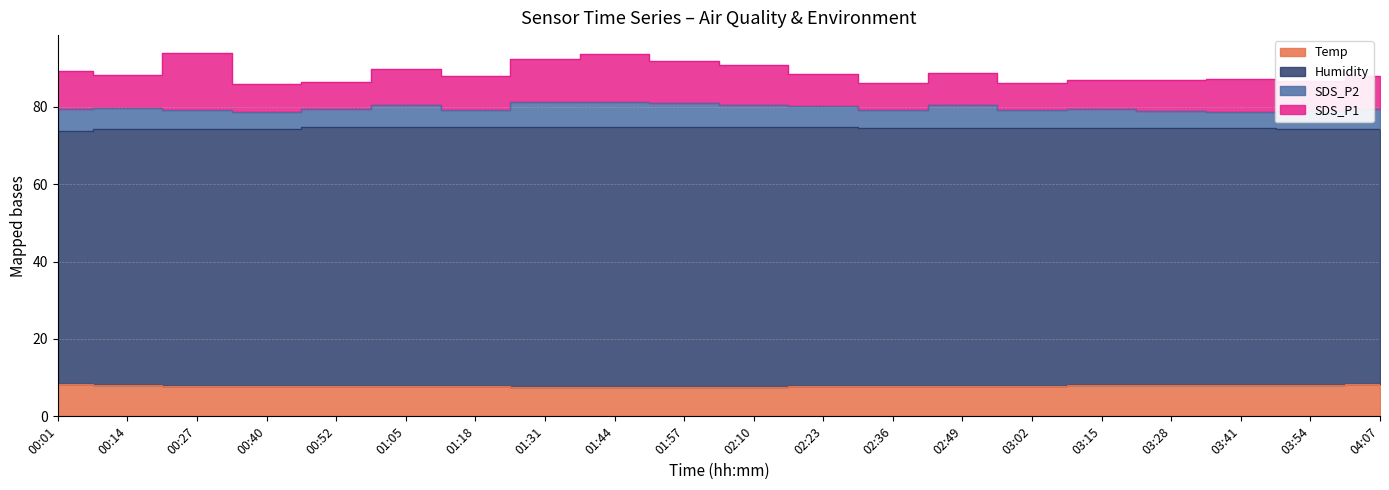

What is the sum of the Temp values at 04:07 and 02:36?

16.1